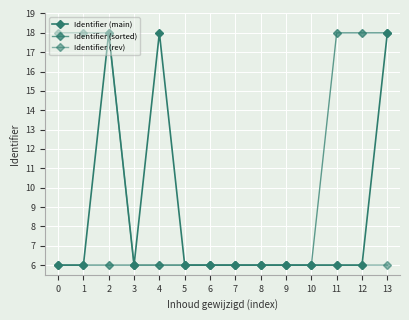

Does the chart have visible grid lines?

Yes